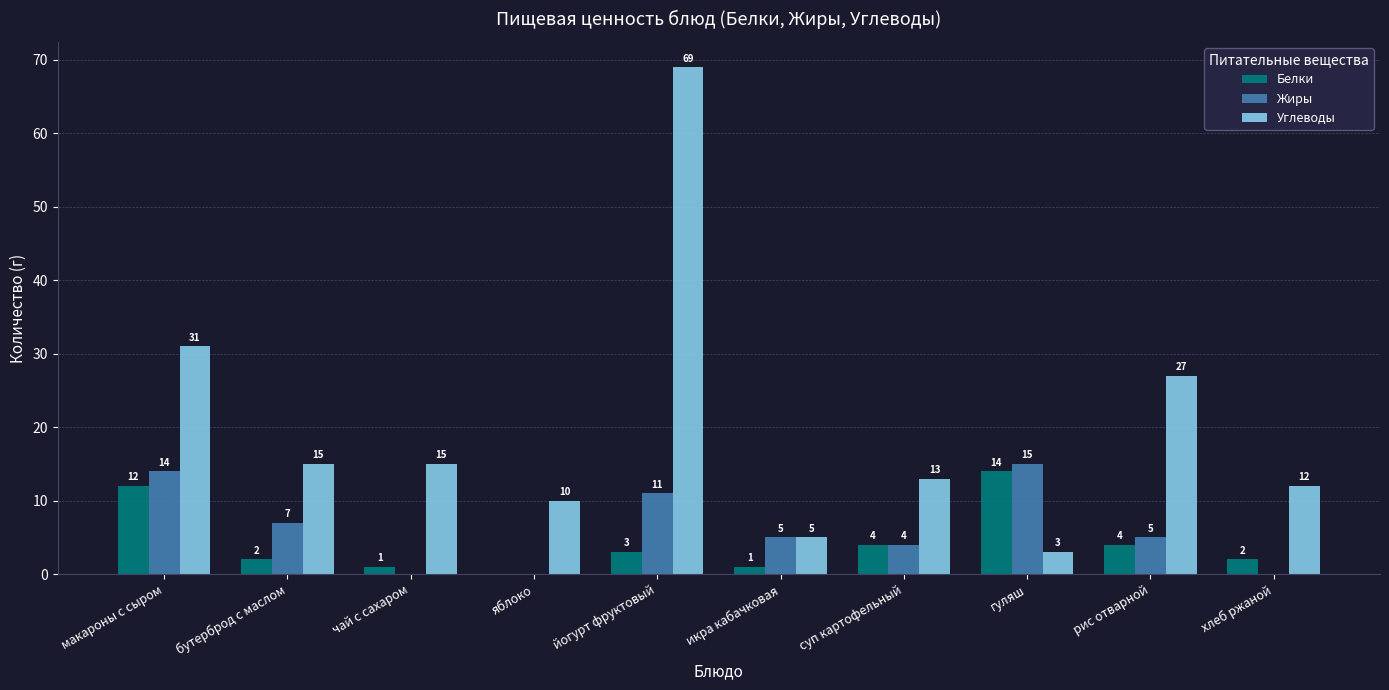

What is the highest value of the Жиры series?

15